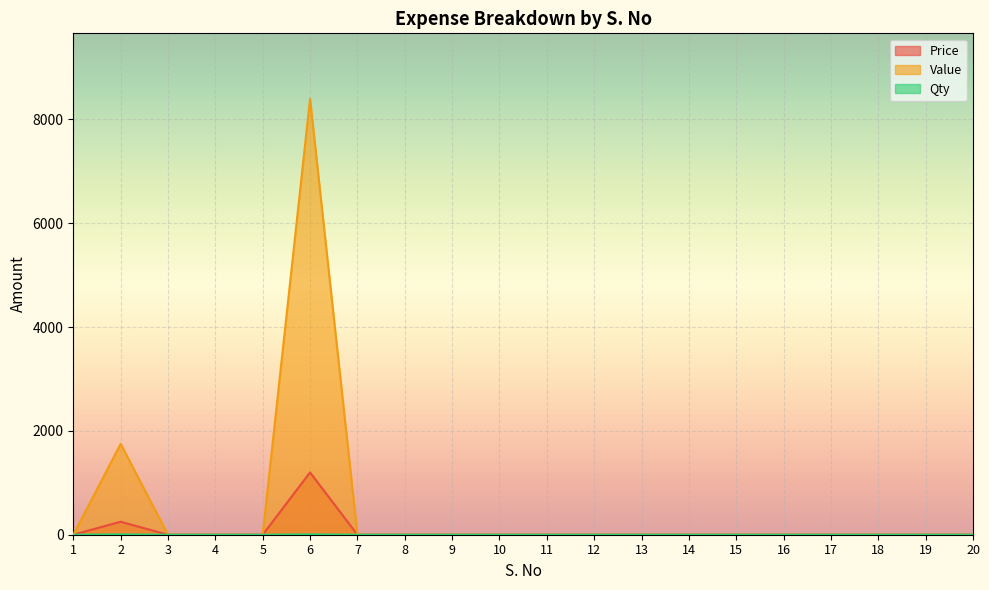

What is the sum of all Qty values?

14